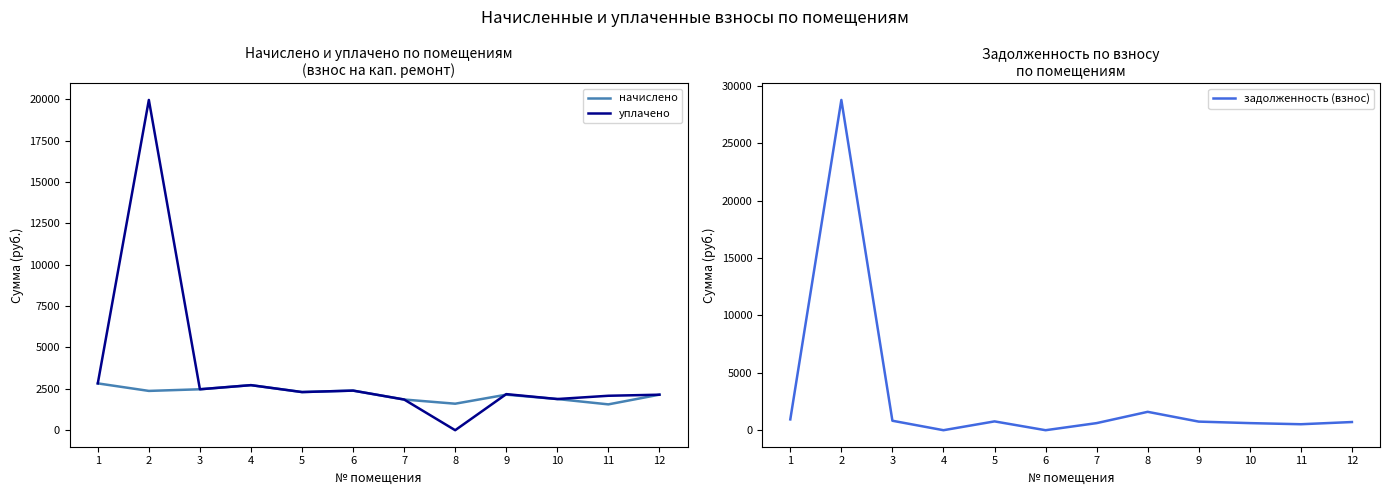

What is the greatest value displayed?

28784.1